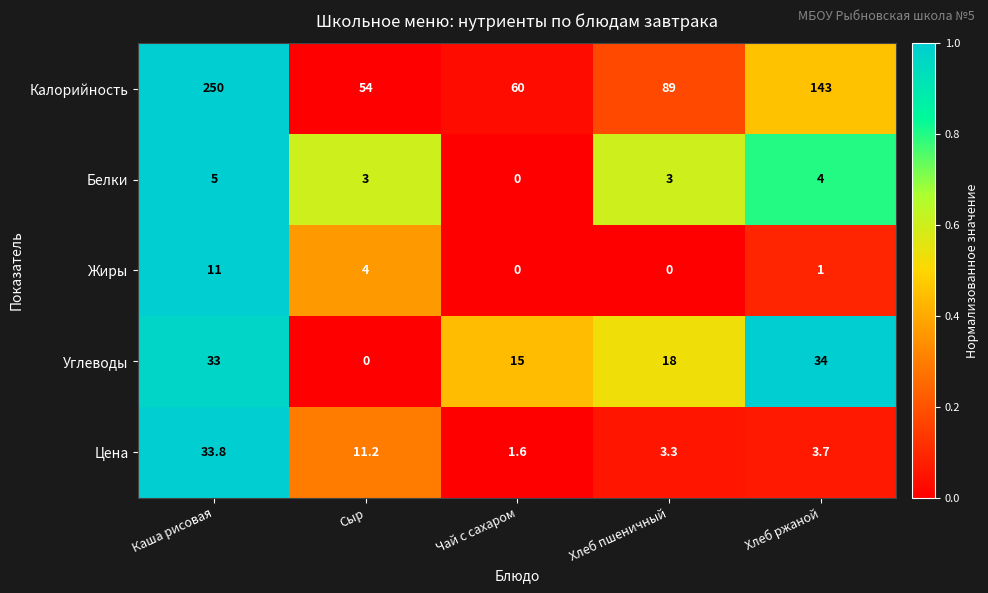

Which category has the highest value across all series?

Каша рисовая